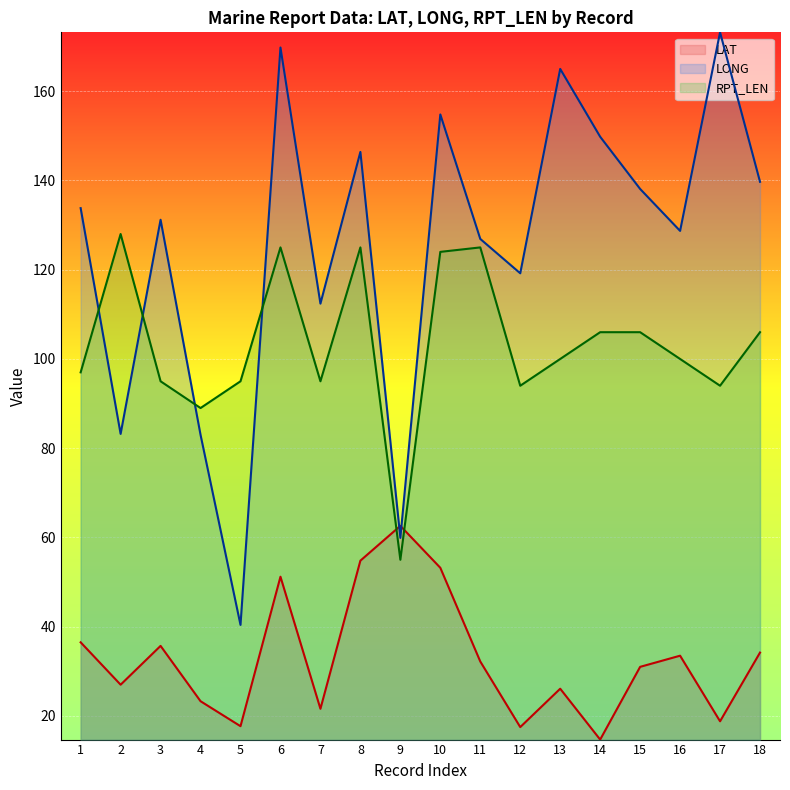

What is the value of the LONG point at the 3rd from the left?

131.2